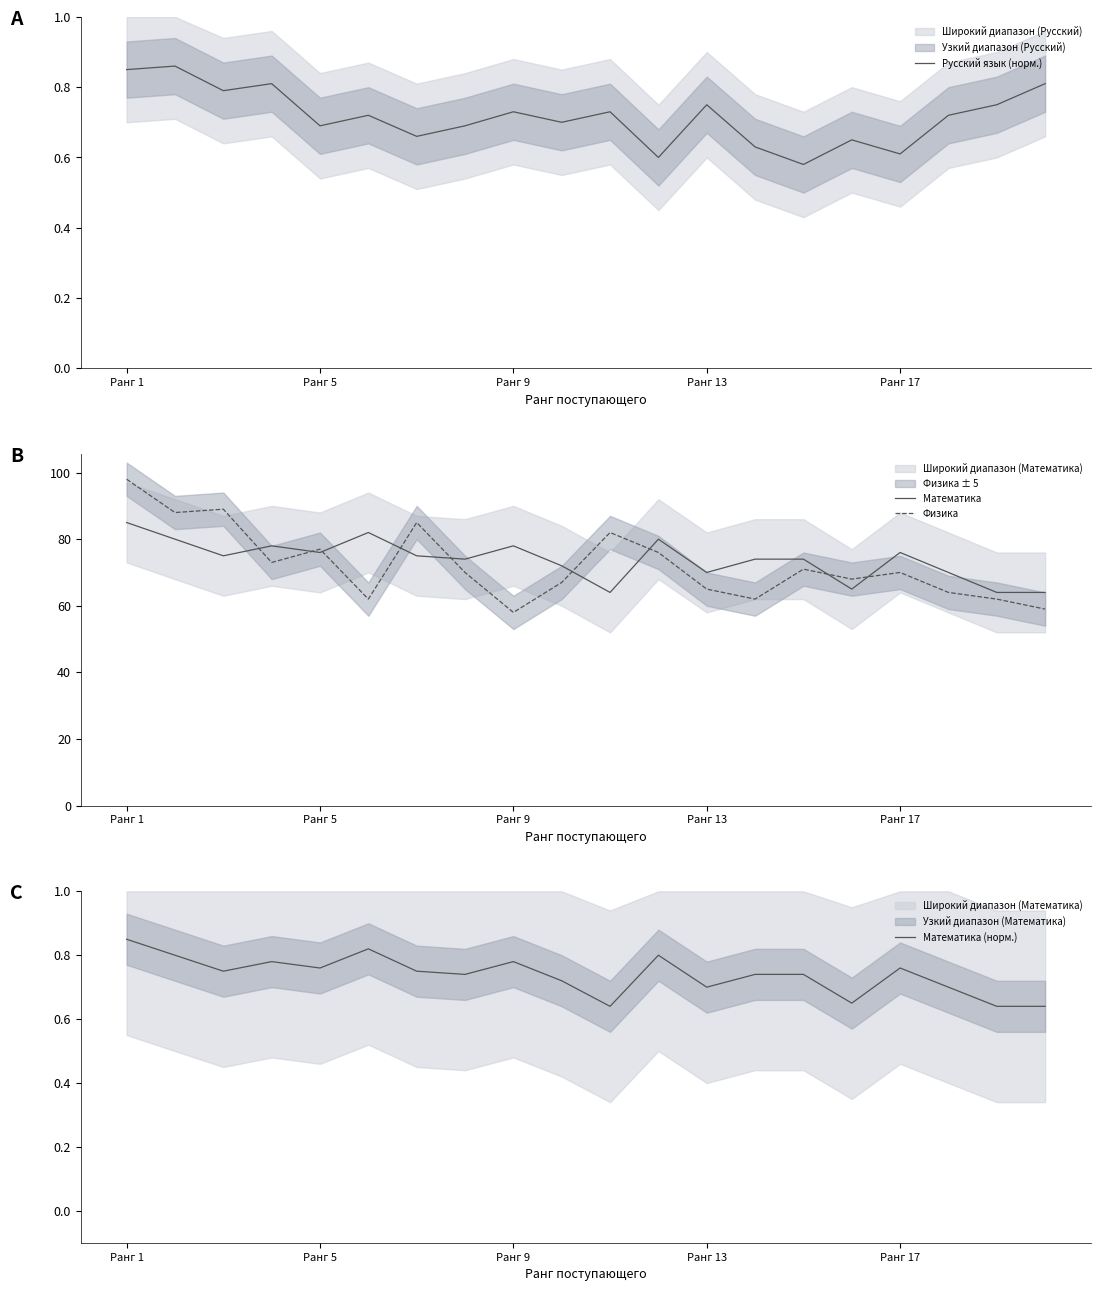

Rank the series by their maximum value, from lowest to highest.

Математика (норм.), Русский язык (норм.), Математика, Физика